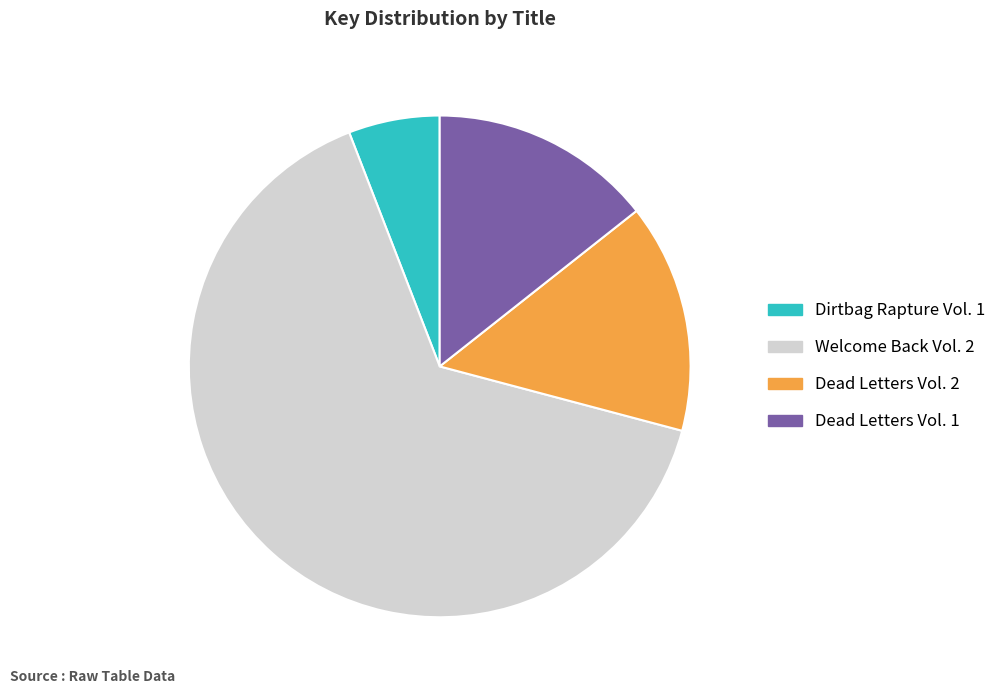

Does any single category account for the majority?

Yes